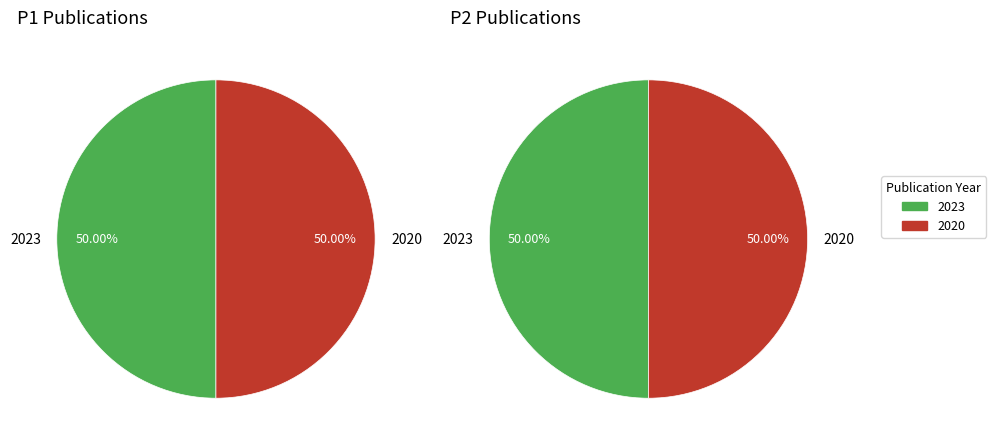

What percentage do 2020 and 2023 together represent?

100.0%